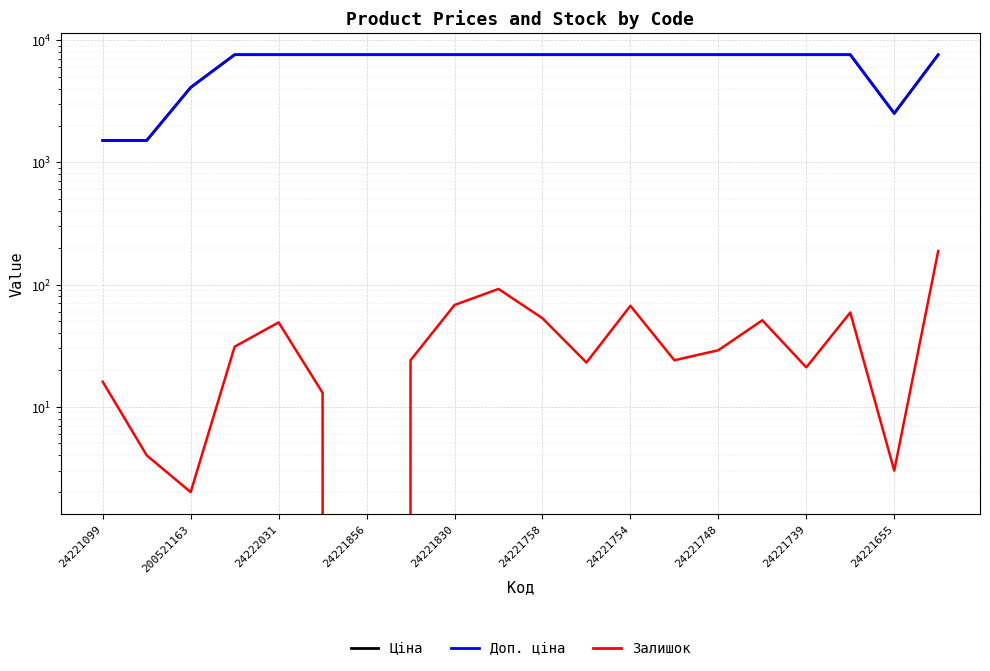

Which series has the largest range (max minus min)?

Ціна